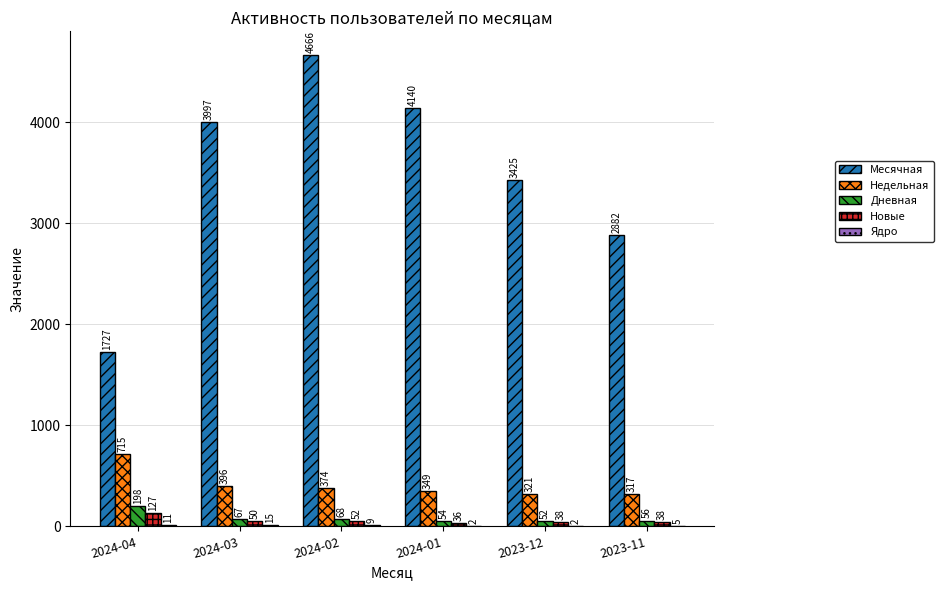

Which series changed the most between 2024-03 and 2024-01?

Месячная